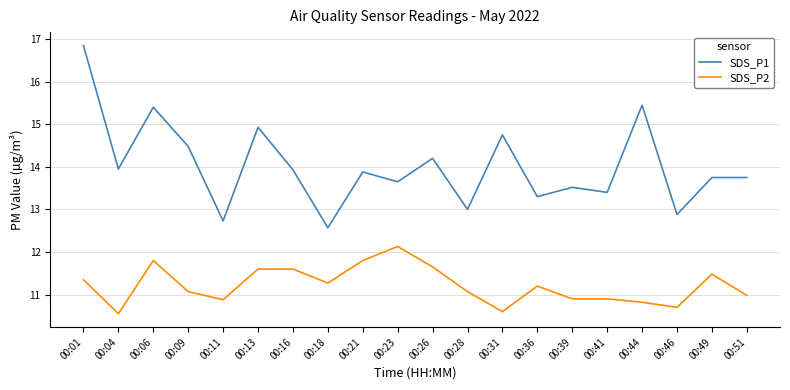

True or false: SDS_P2 and SDS_P1 cross at least once.

False